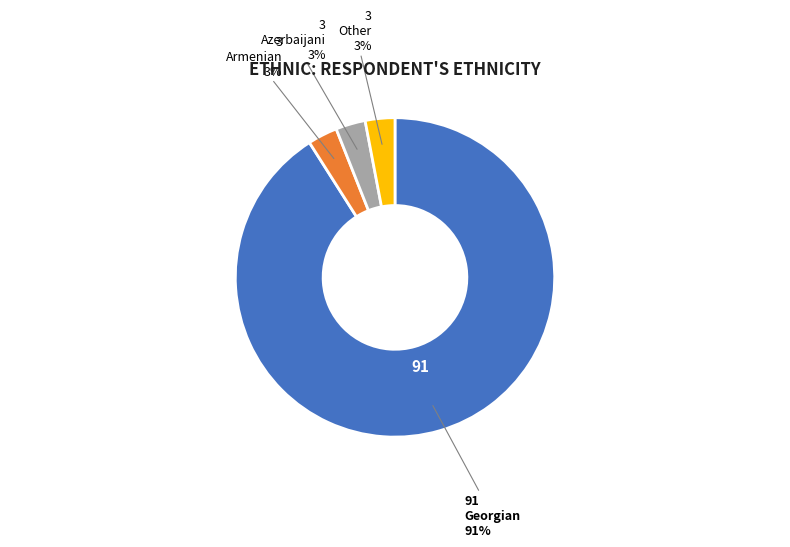

What percentage is the Georgian slice, to the nearest percent?

91%